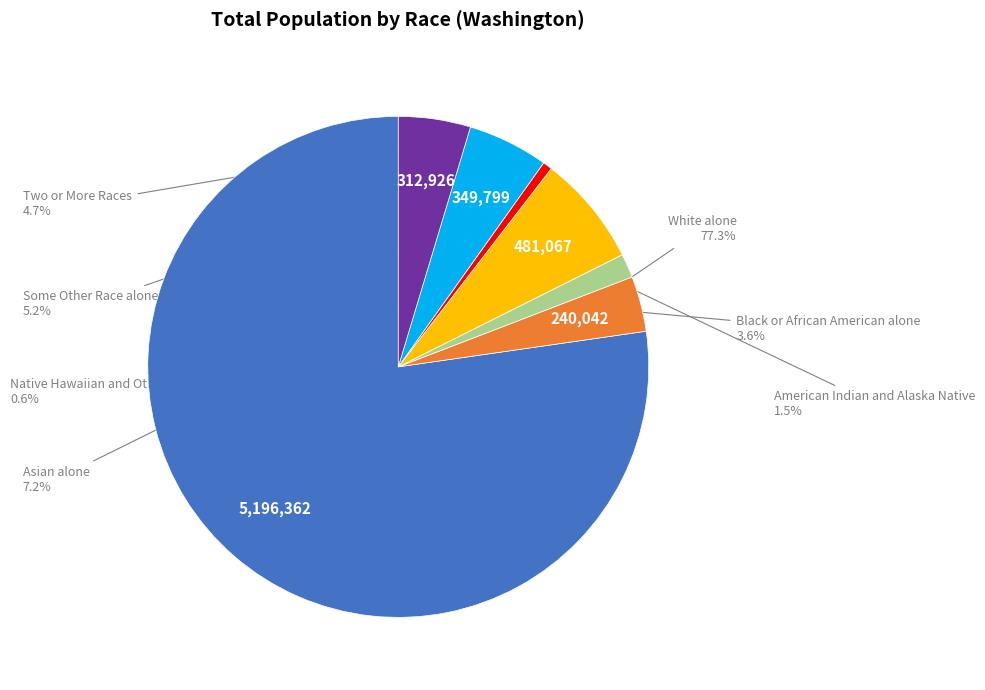

Is there any slice that represents more than half of the pie?

Yes